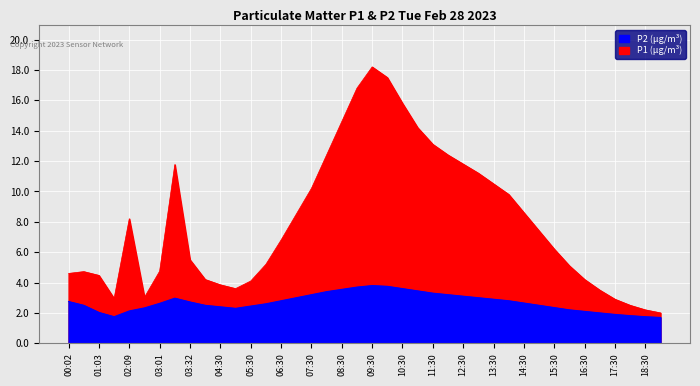

Which series changed the most between 13:00 and 18:00?

P1